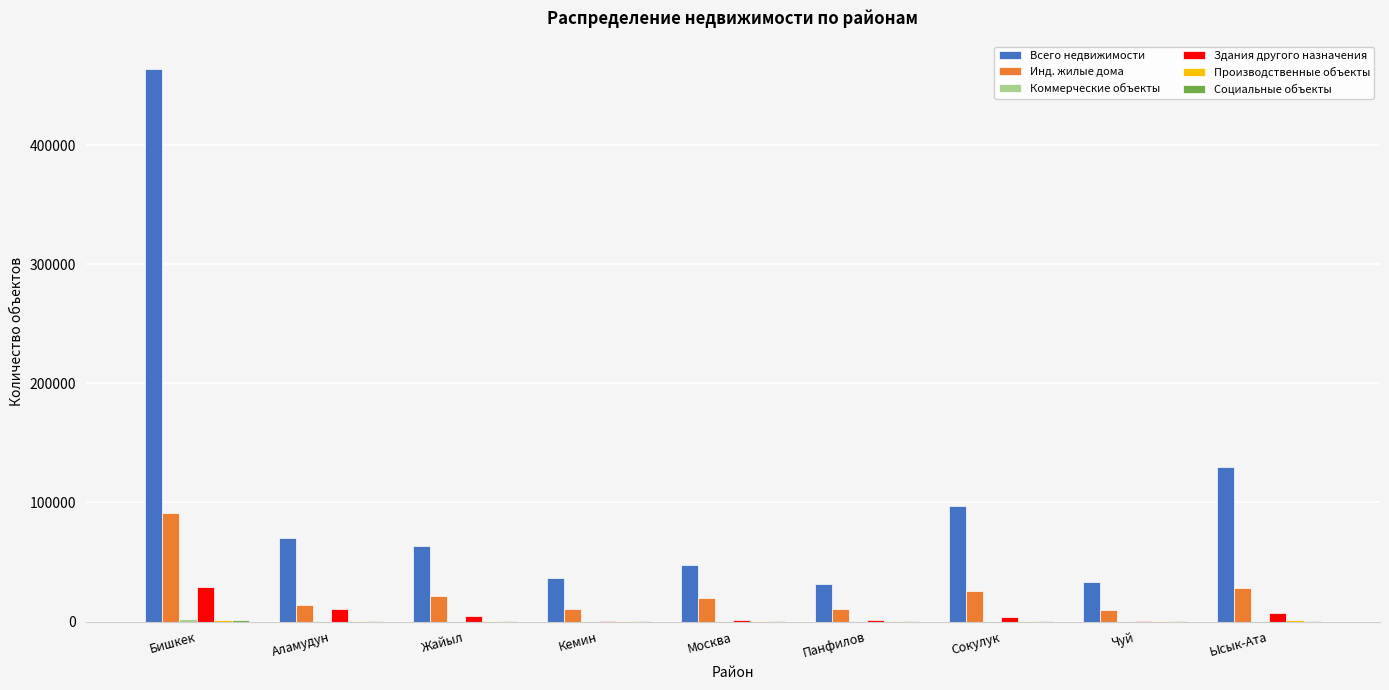

Which series has the largest total across all categories?

Всего недвижимости